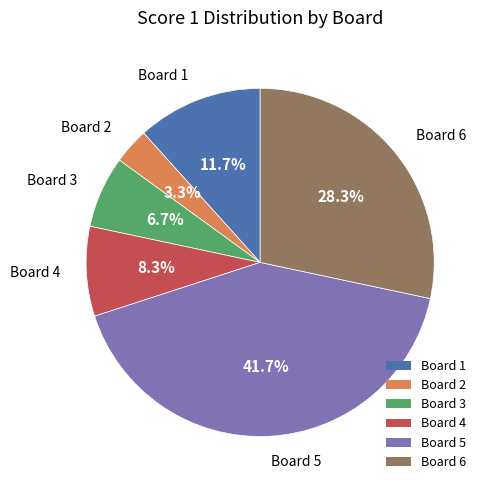

To the nearest percent, what portion does Board 4 represent?

8%